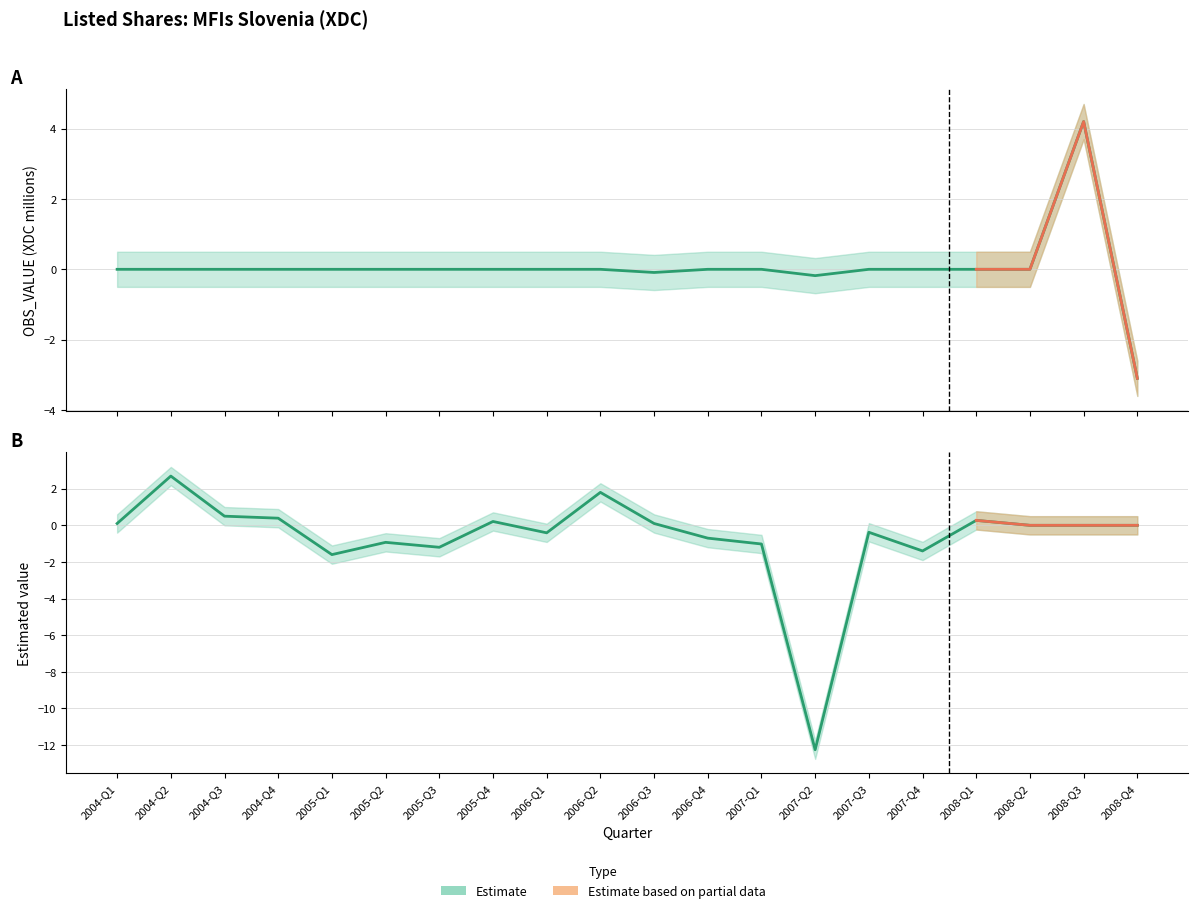

True or false: OBS_VALUE_upper and OBS_VALUE_lower intersect in this chart.

False